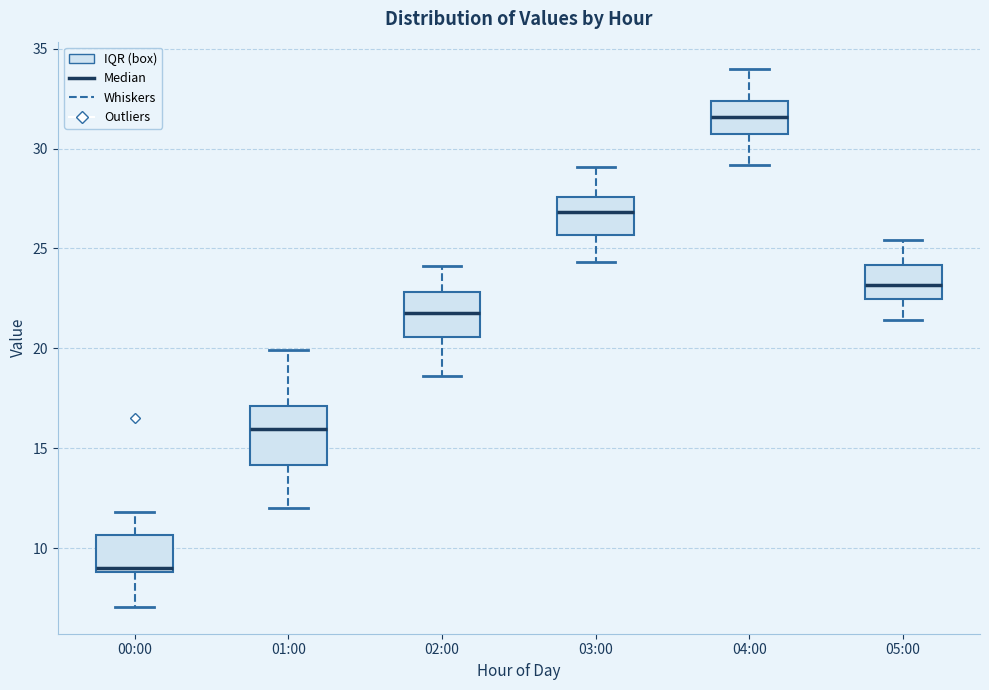

Where does the median line of the box for 02:00 sit on the y-axis? The values are not printed on the chart, so give them approximately, as read against the axis.

22.0